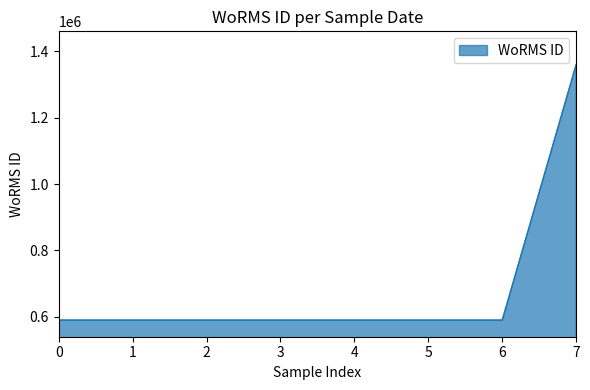

What is the sum of all values?

5492792